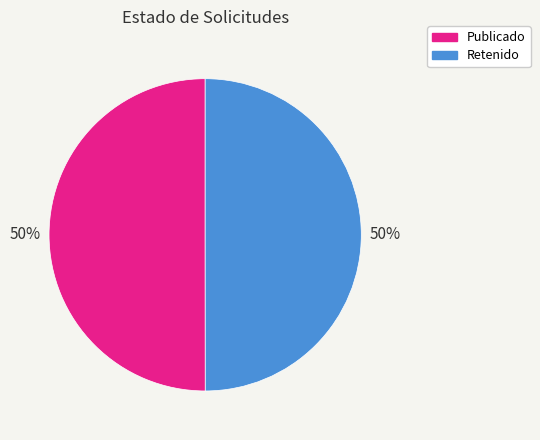

To the nearest percent, what percentage of the pie is Retenido?

50%